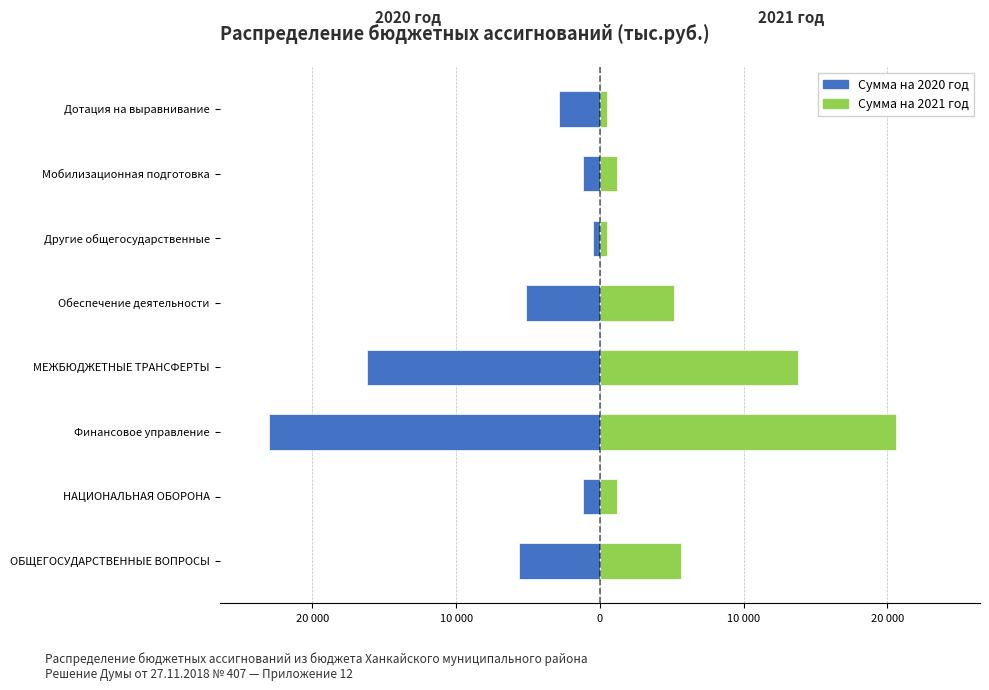

What is the difference between the maximum and minimum values in the Сумма на 2020 год series?

22522.4